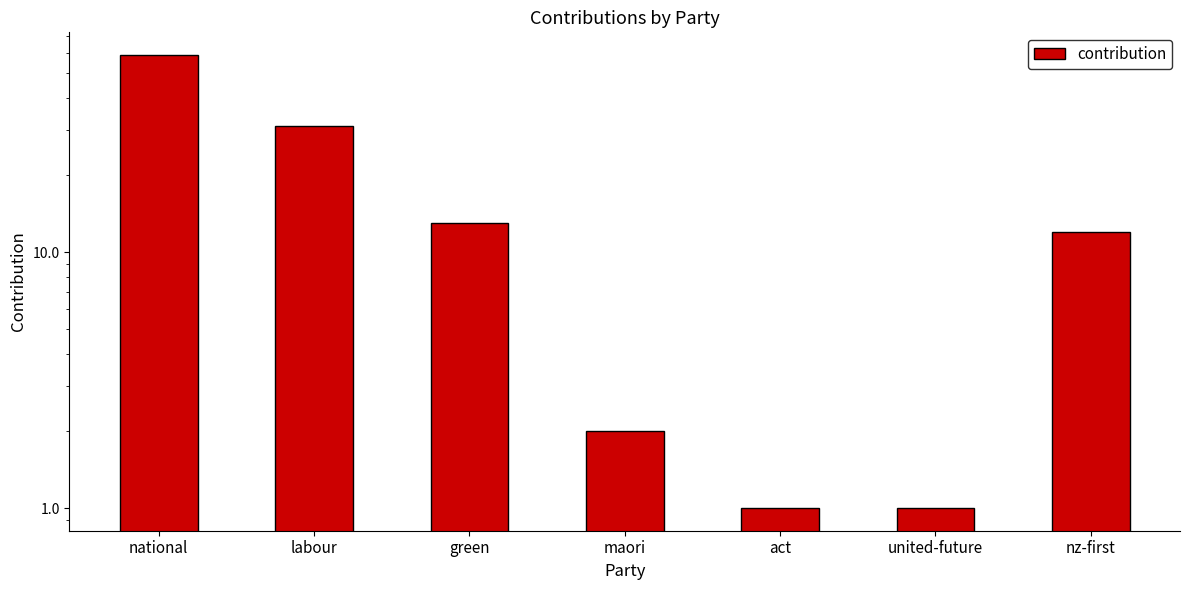

Between united-future and nz-first, which is larger?

nz-first